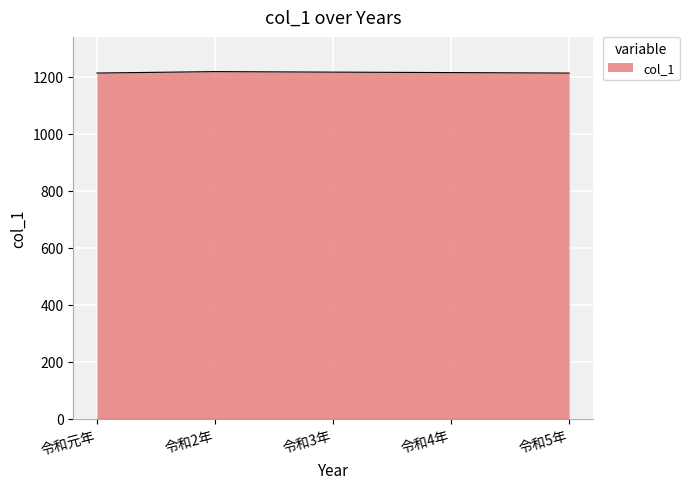

True or false: there are more than 2 points higher than both neighbors.

False